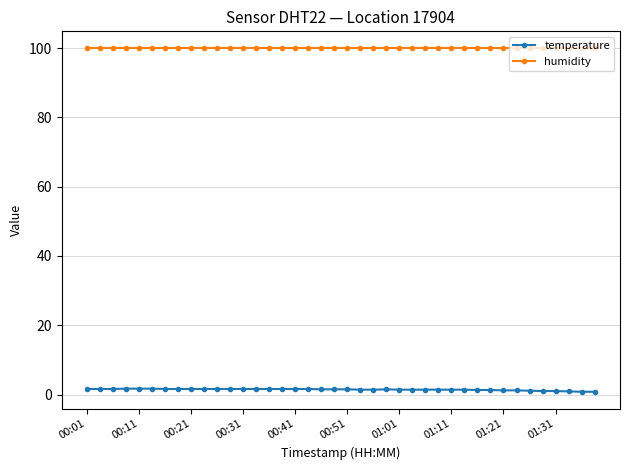

What is the sum of all temperature values?

56.9